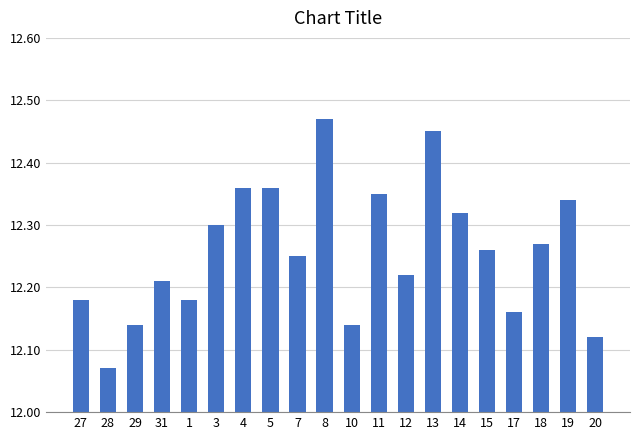

What is the difference between the maximum and minimum values?

0.4